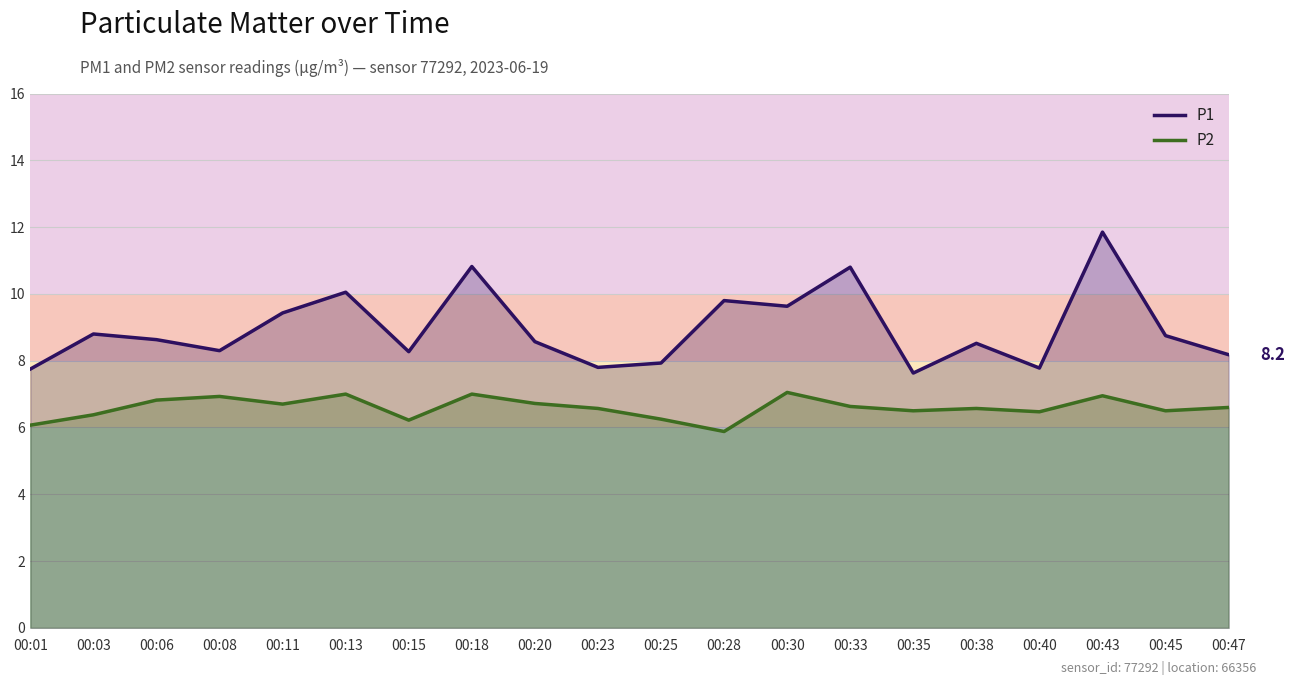

How many interior local valleys does the P1 series have?

6